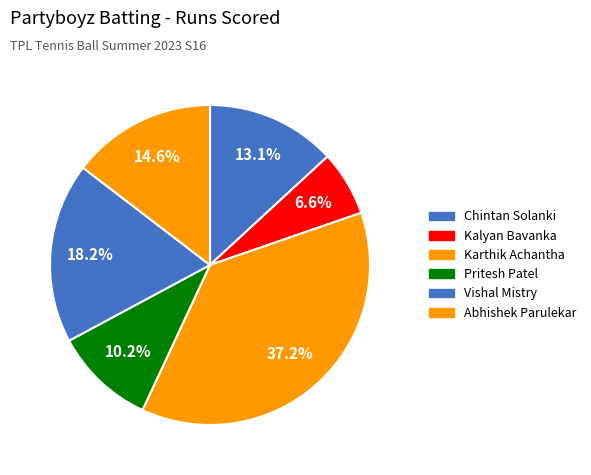

How many slices are in this pie chart?

6